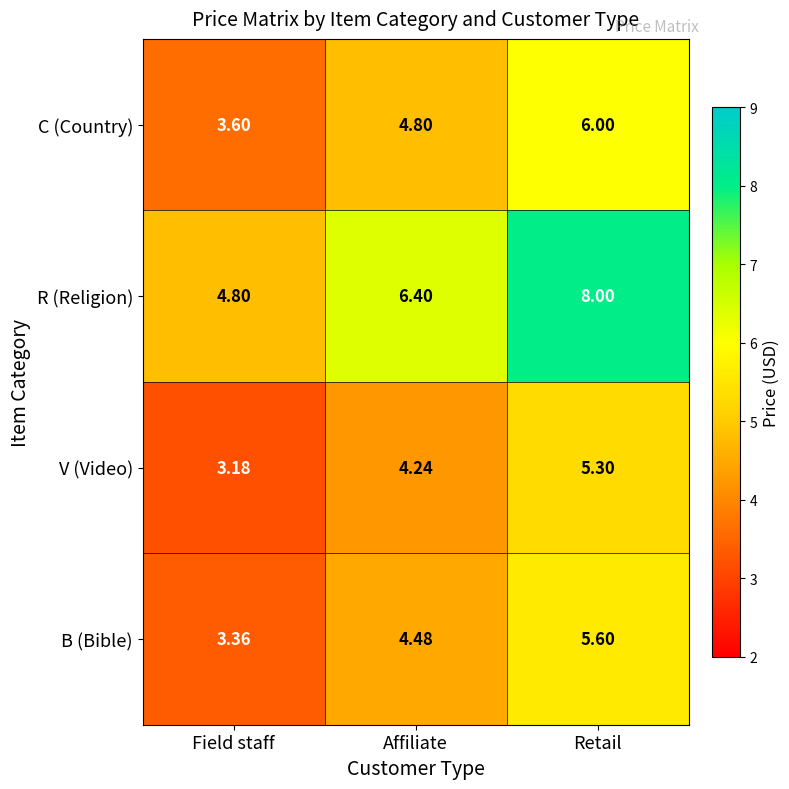

What is the greatest value displayed?

8.0